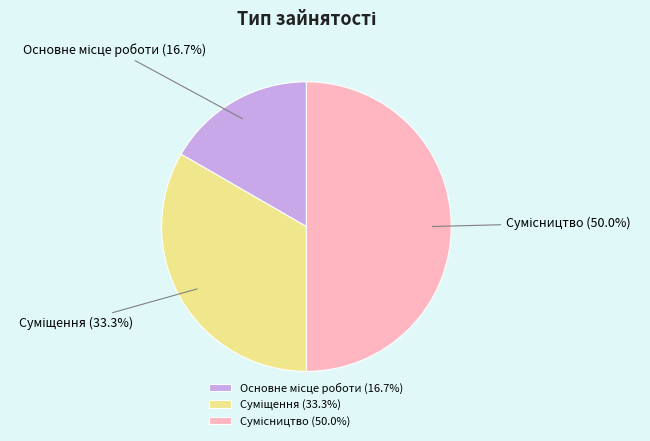

Combined, what portion of the pie is Суміщення and Сумісництво?

83.3%